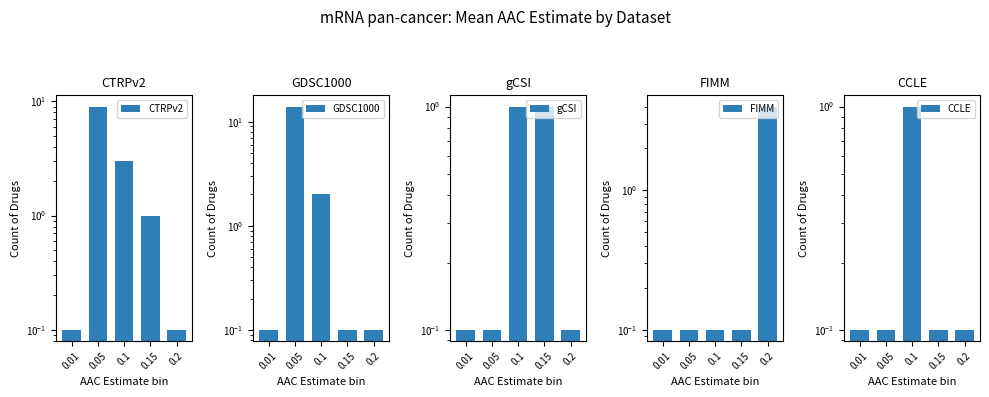

Is it true that CTRPv2 equals 0.1 at 0.01?

True